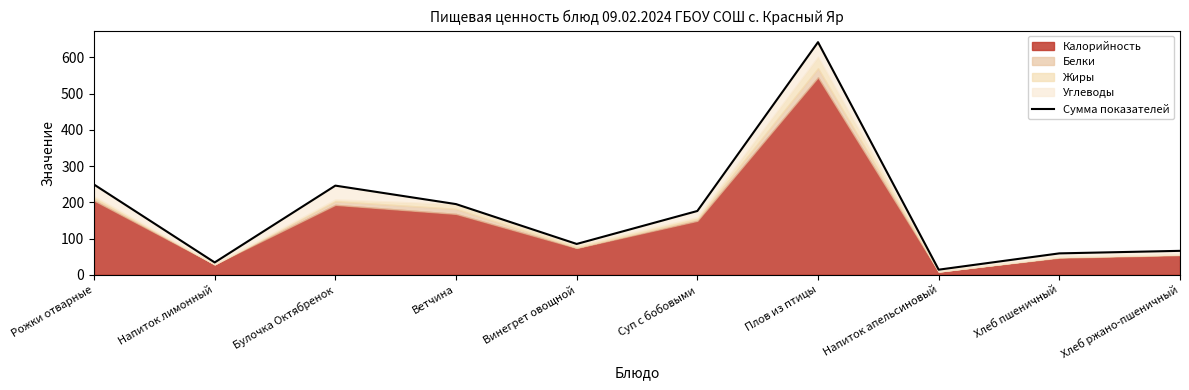

At which label is the value closest to 328?

Рожки отварные